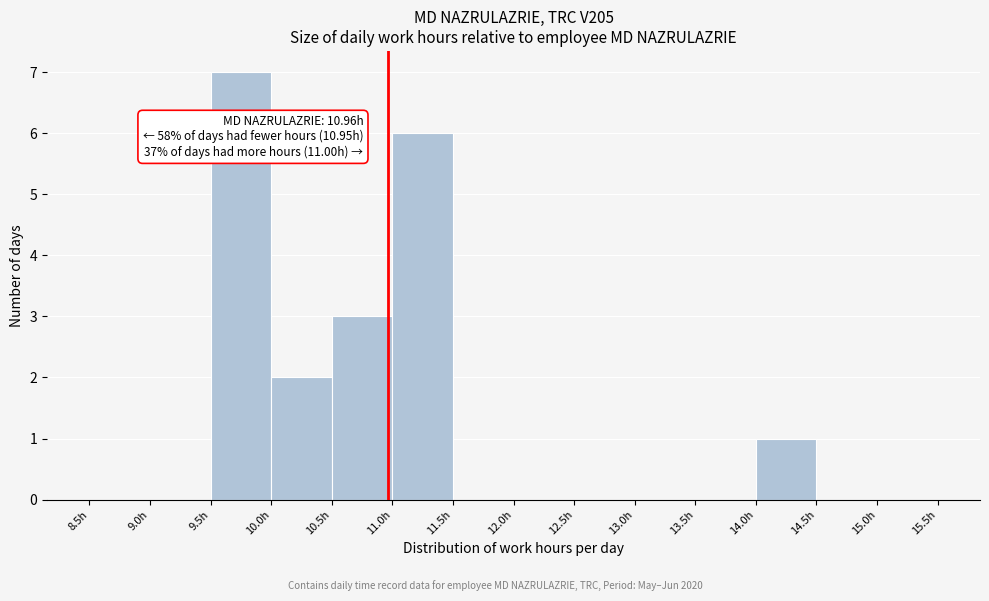

Over which range of the x-axis is the bar tallest?

9.5 to 10.0